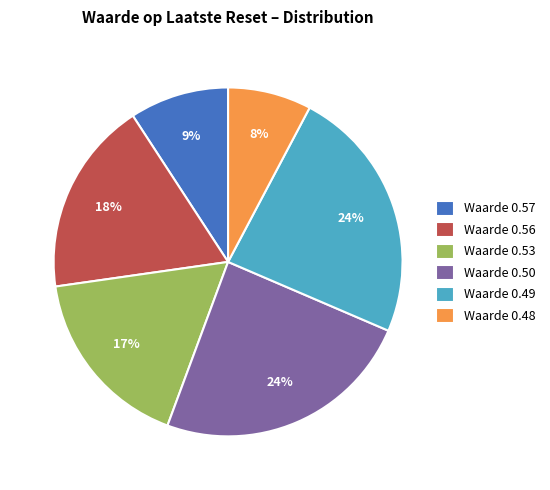

Which slice is the smallest?

Waarde 0.48